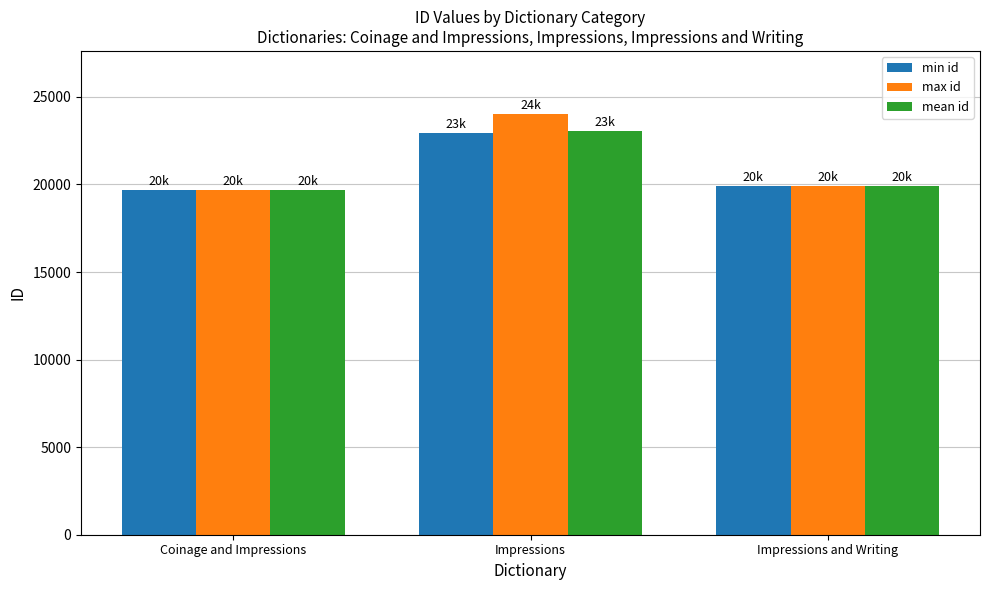

Does the chart contain any negative values?

No